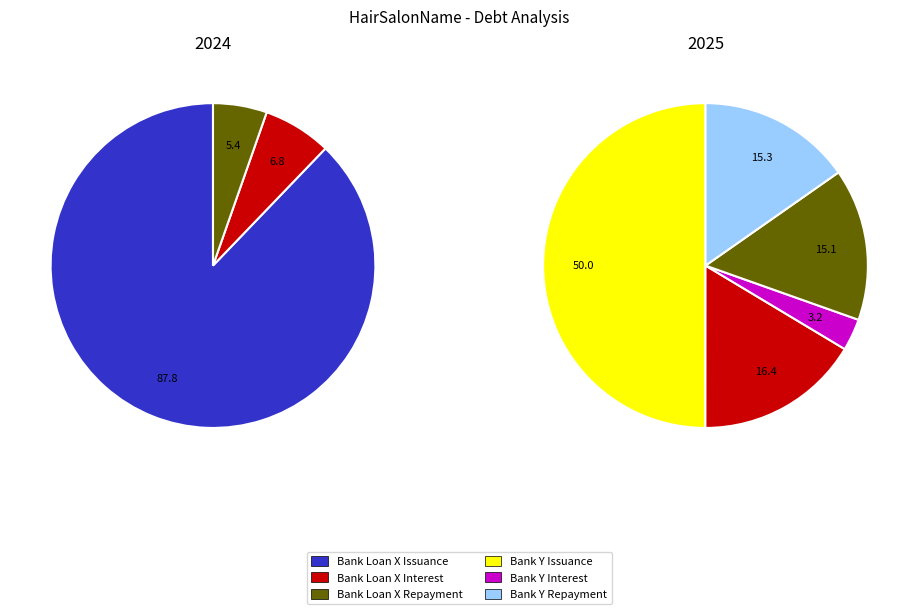

Is there a majority slice in this chart?

Yes